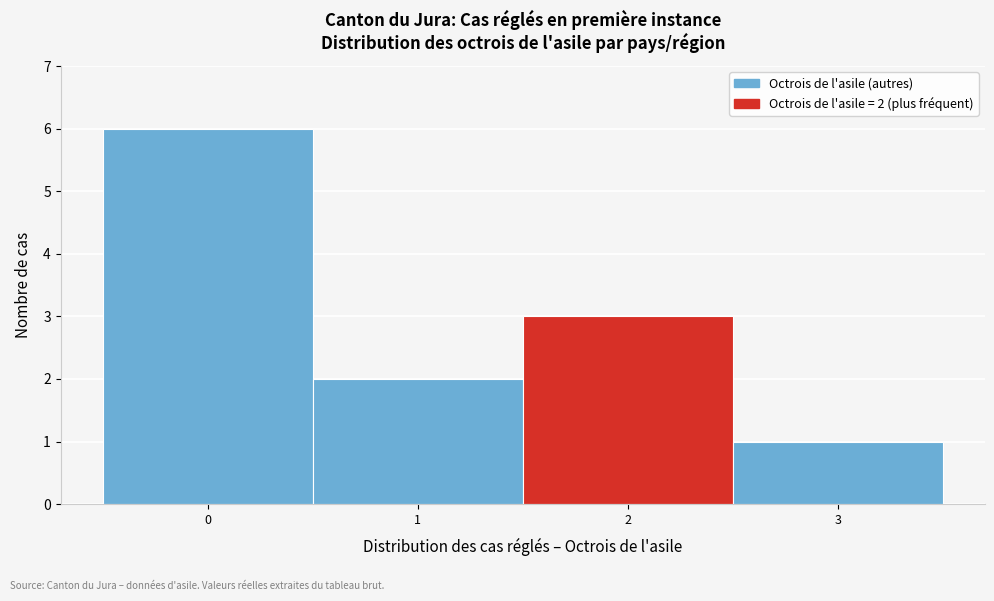

Over which range of the x-axis is the bar tallest?

-0.5 to 0.5